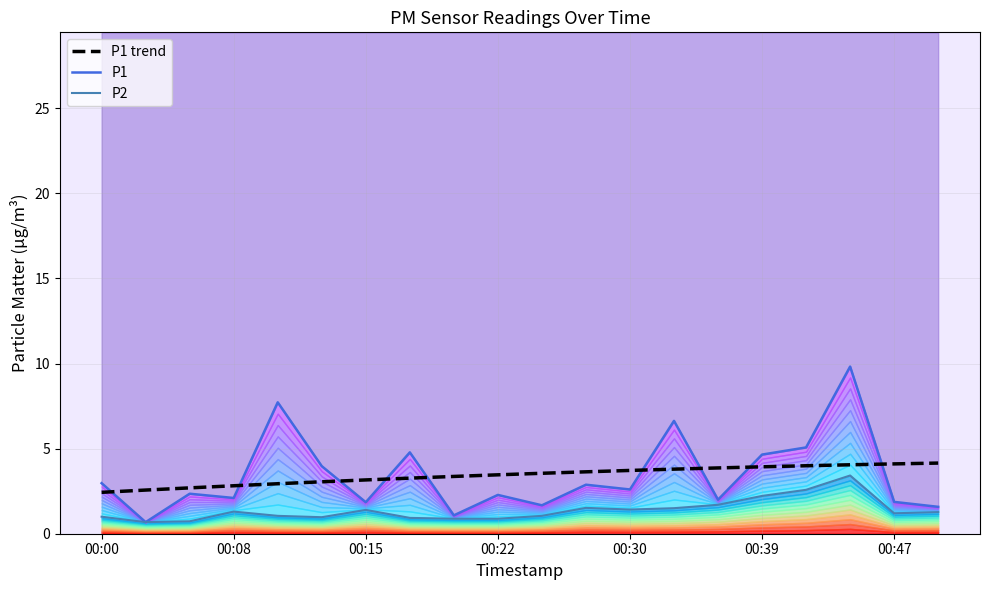

How many interior local valleys does the P1 series have?

7